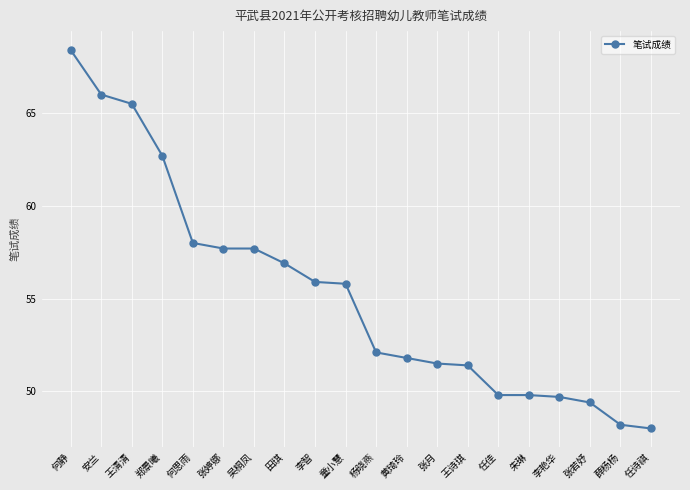

What is the value of the 20th point from the left?

48.0